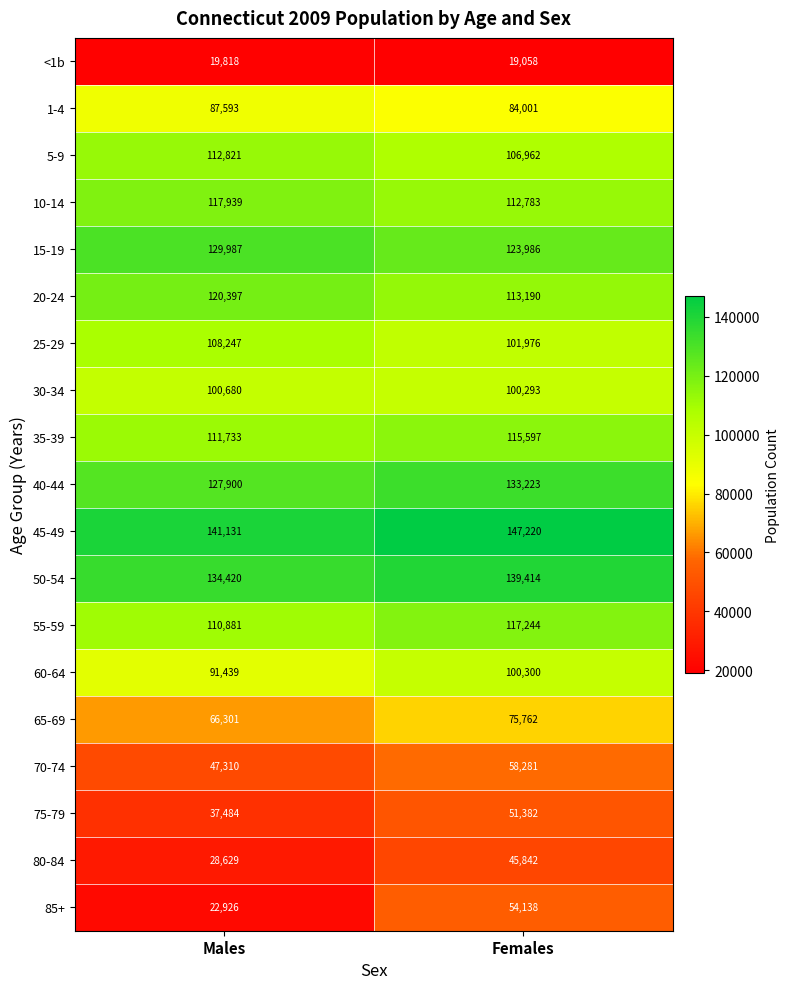

What is the difference between the 50-54 values at Males and Females?

4994